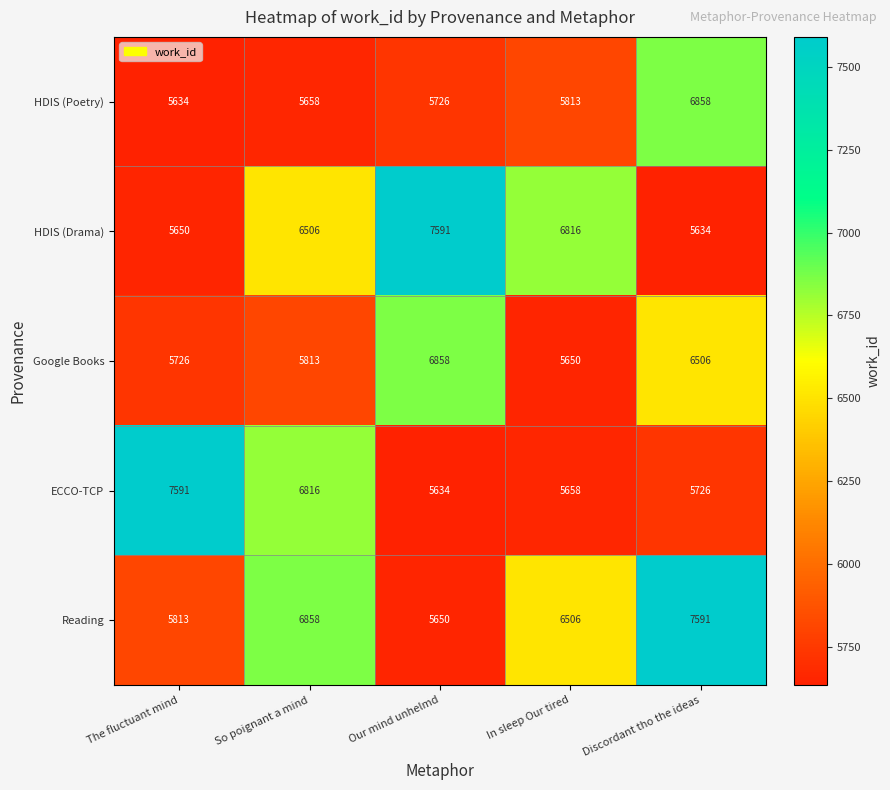

What is the difference between the maximum and minimum values in the ECCO-TCP series?

1957